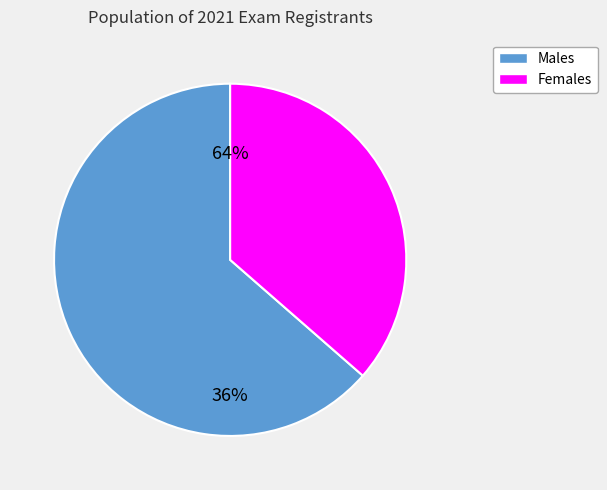

Which category accounts for the majority?

男